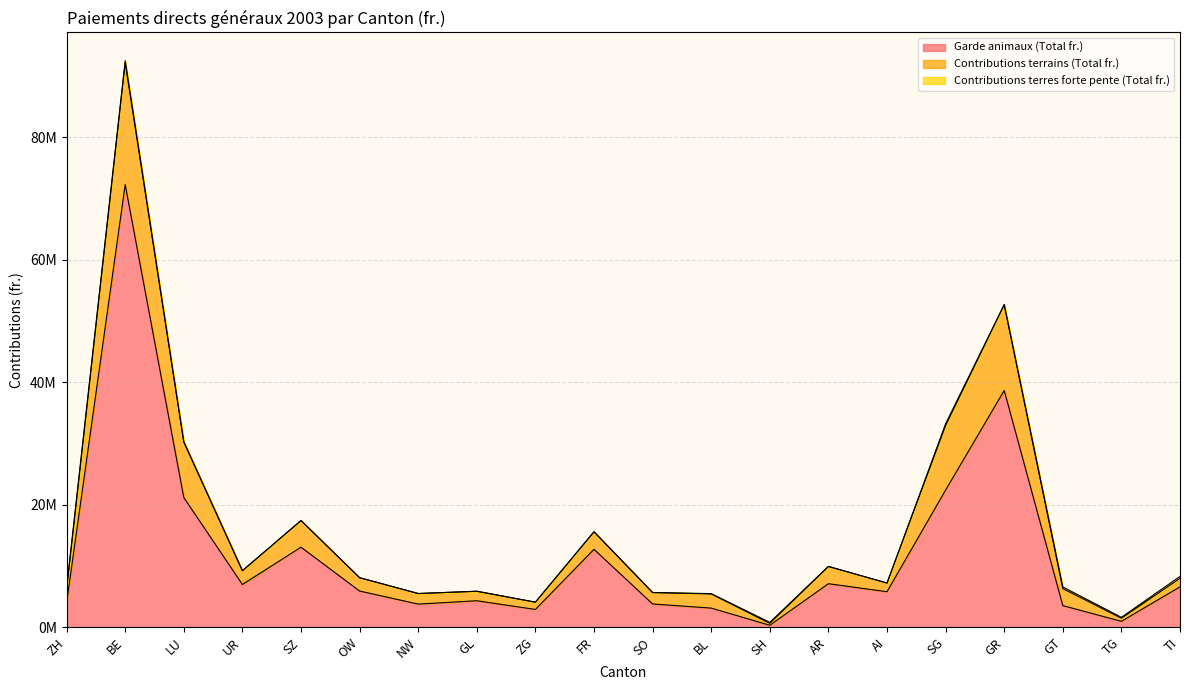

True or false: Contributions terrains (Total fr.) and Garde animaux (Total fr.) intersect in this chart.

False